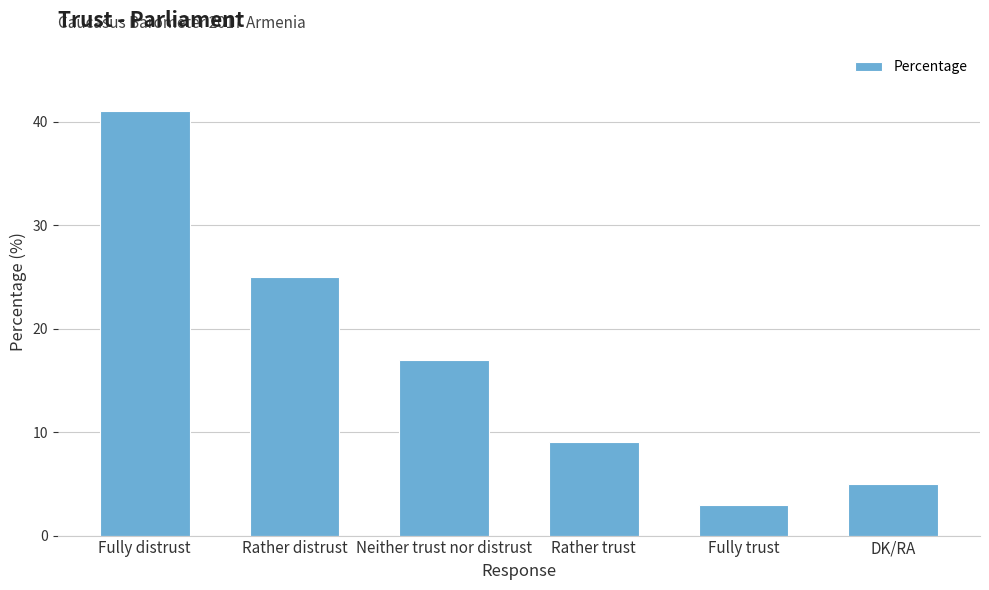

What is the greatest value displayed?

41